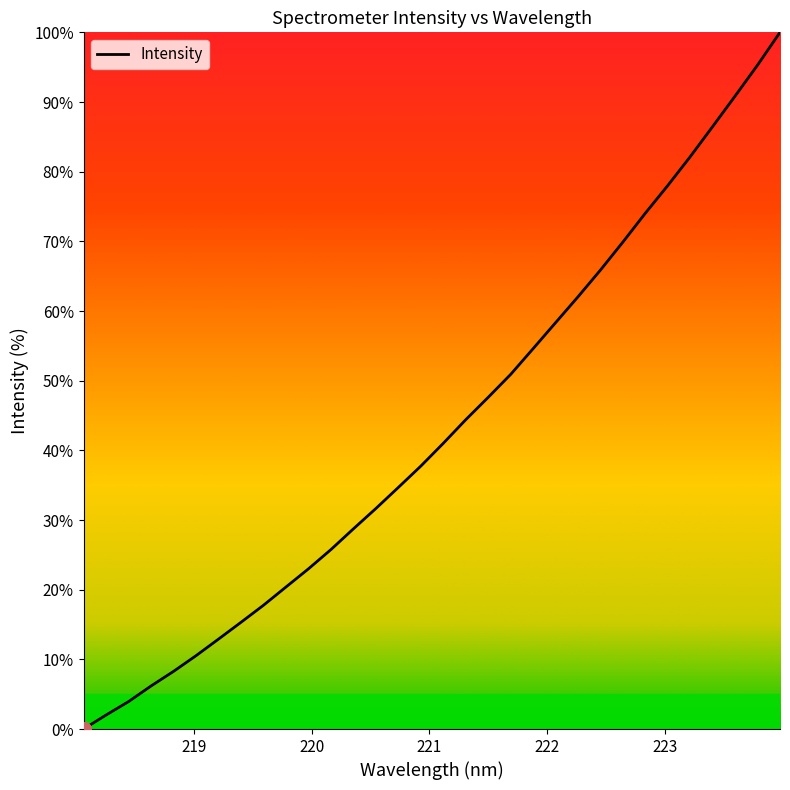

Reading right to left, list all the values displayed in this chart.

100.0	95.3	90.9	86.5	82.2	78.0	74.0	69.9	65.9	62.0	58.3	54.6	50.9	47.6	44.4	41.0	37.7	34.7	31.7	28.7	25.8	23.0	20.4	17.8	15.3	12.9	10.5	8.3	6.2	3.9	2.0	0.0